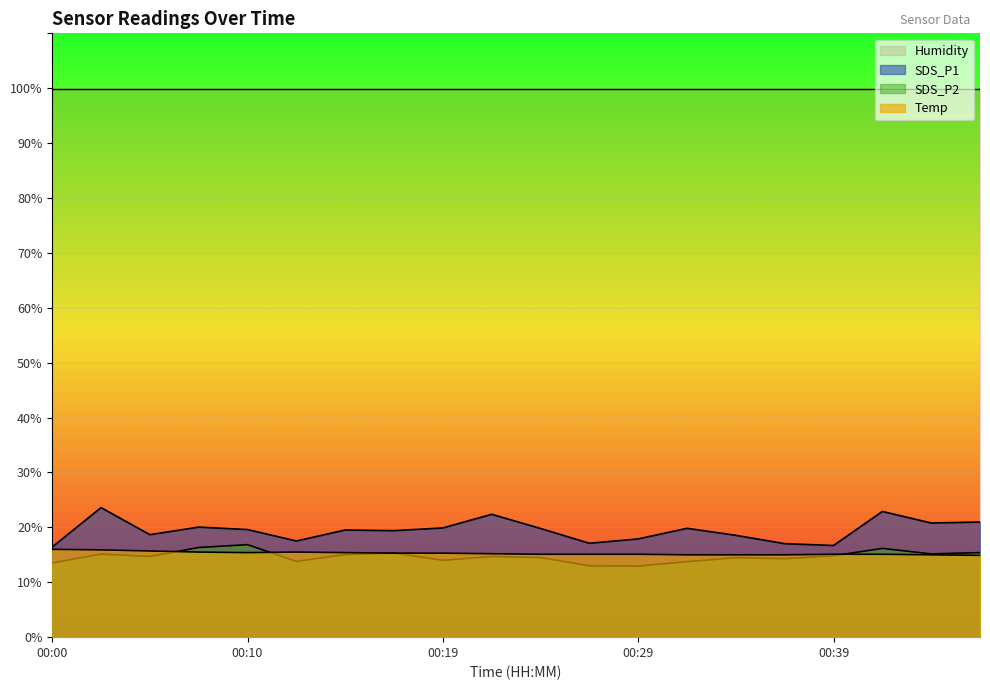

Is the value of SDS_P1 at 00:36 greater than the value of Temp at 00:19?

Yes